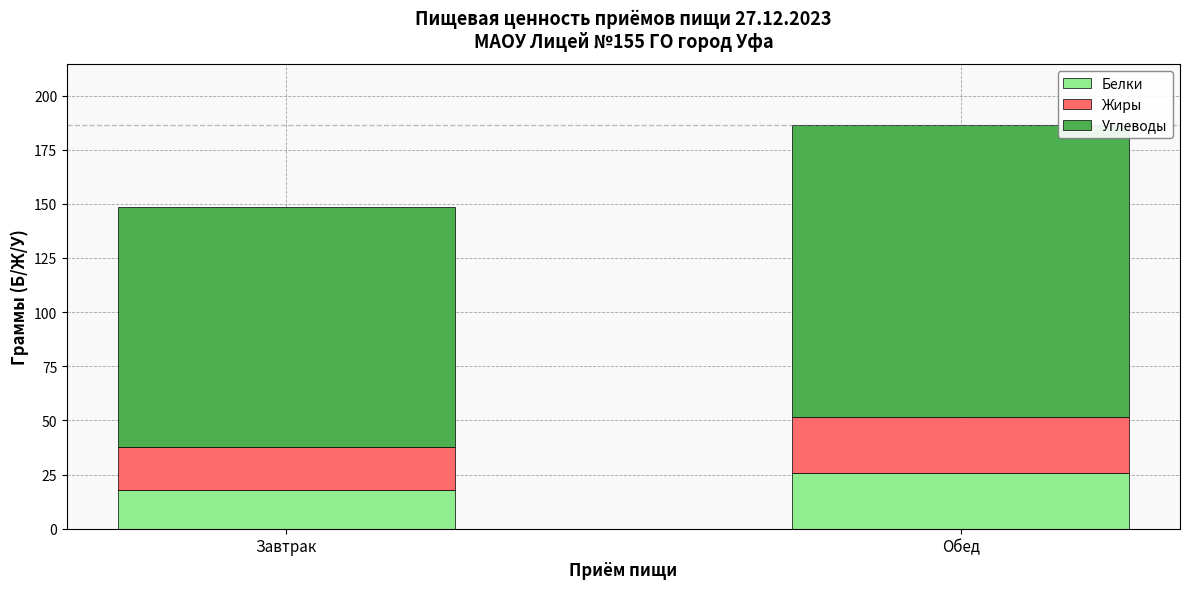

What is the sum of the Белки values at Обед and Завтрак?

43.5